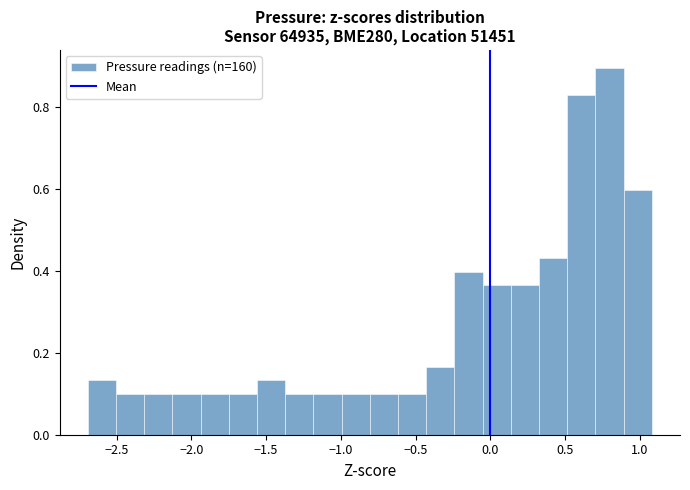

Read against the x-axis, roughly where is the centre of the tallest bar?

0.80